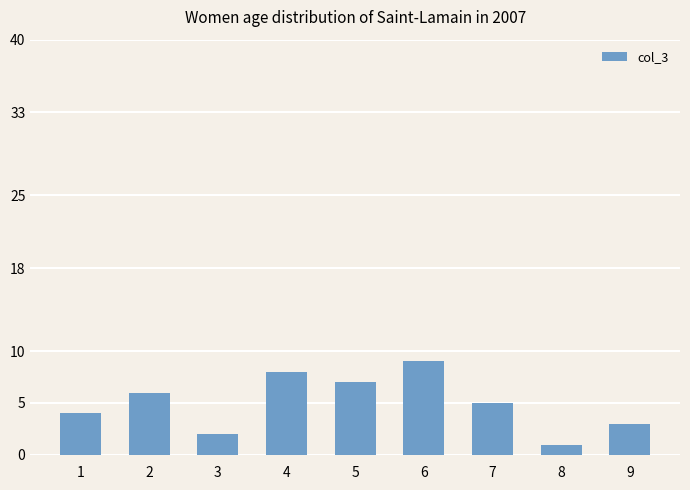

How many series are shown in this chart?

1